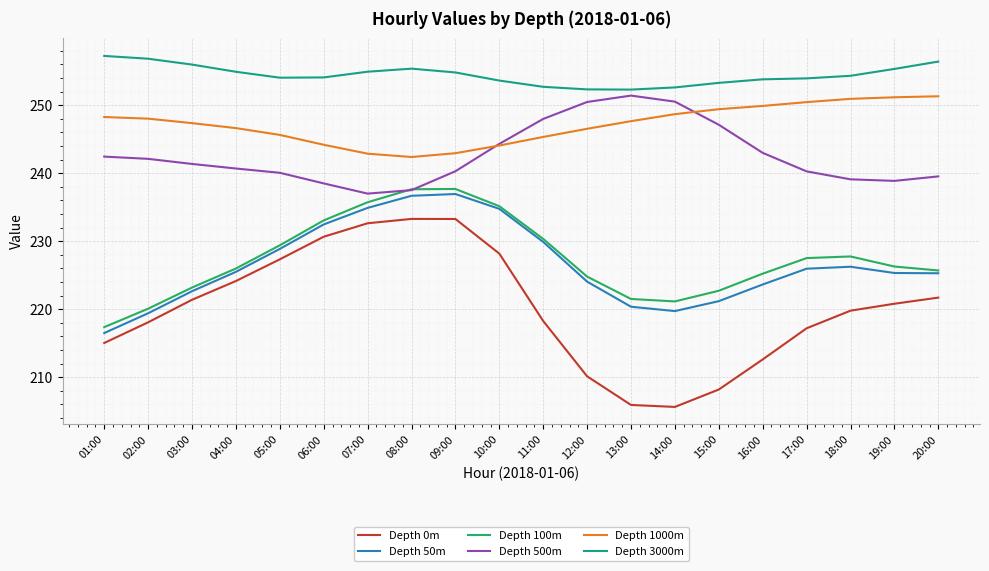

What position from the right is 09:00?

12